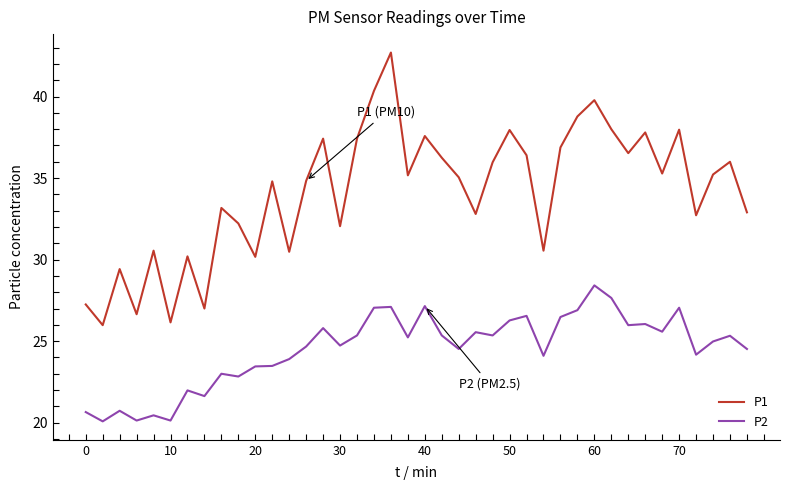

List the series in order of their overall mean, highest first.

P1, P2